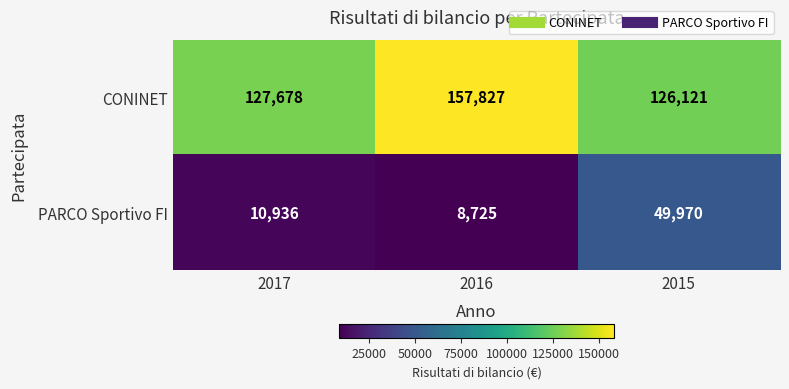

Reading left to right, what are all the values shown in this chart?

CONINET: 2017=127678	2016=157827	2015=126121
PARCO Sportivo FI: 2017=10936	2016=8725	2015=49970